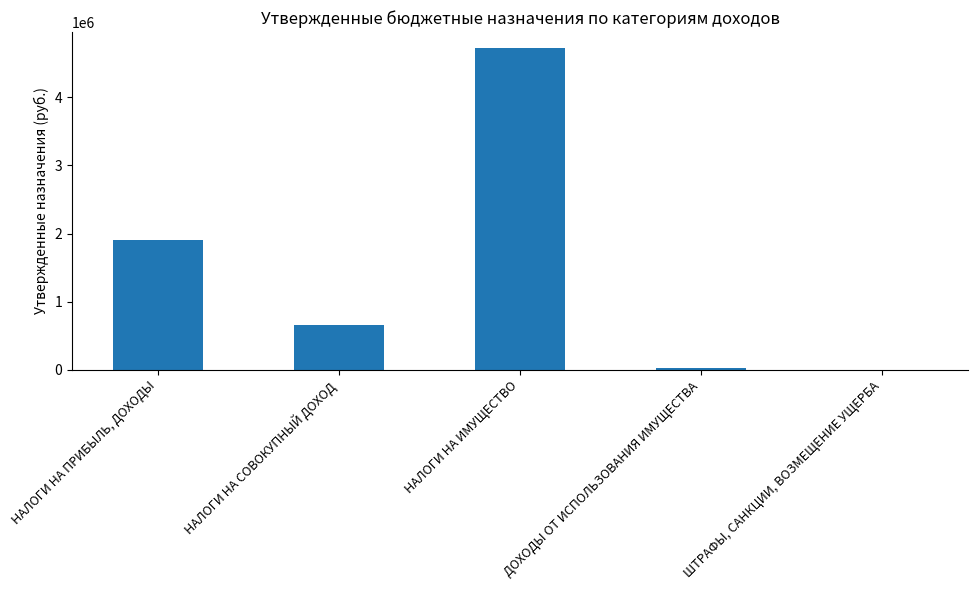

True or false: the data shows 666000 at НАЛОГИ НА СОВОКУПНЫЙ ДОХОД.

True